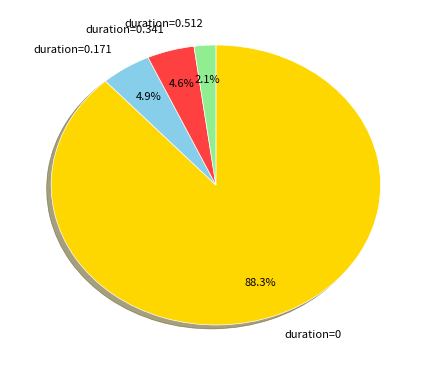

Is the sum of duration=0 and duration=0.512 greater than half?

Yes